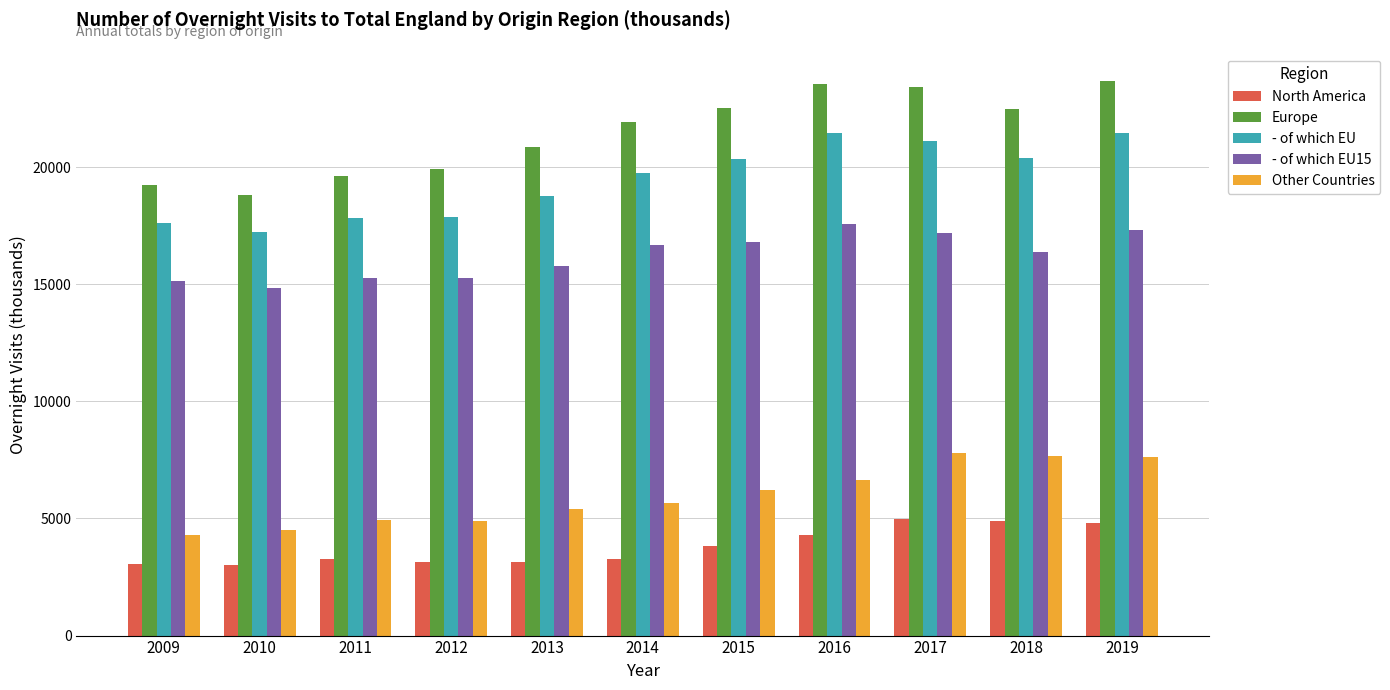

What is the maximum value shown in the chart?

23653.2